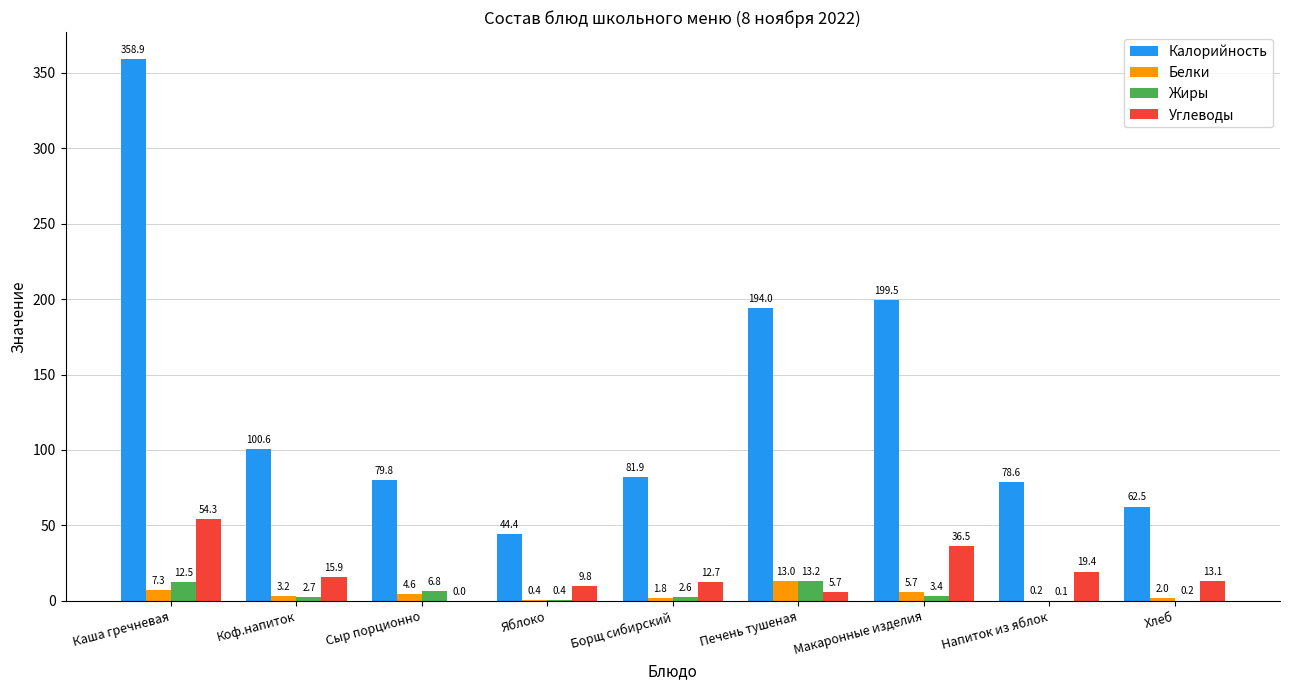

What is the average value of the Белки series?

4.2